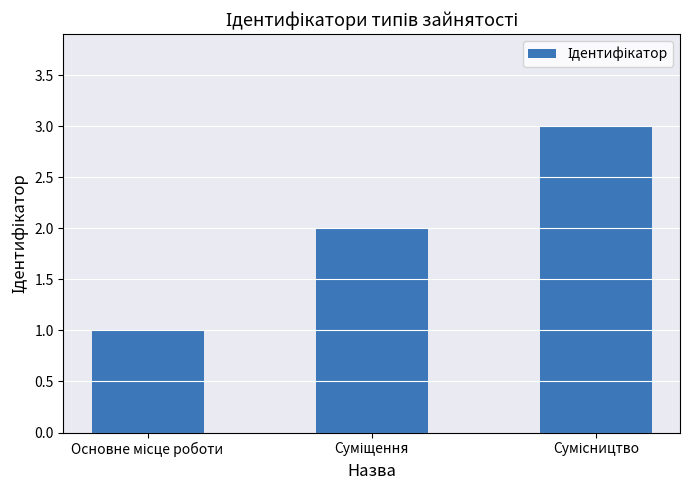

What is the average value?

2